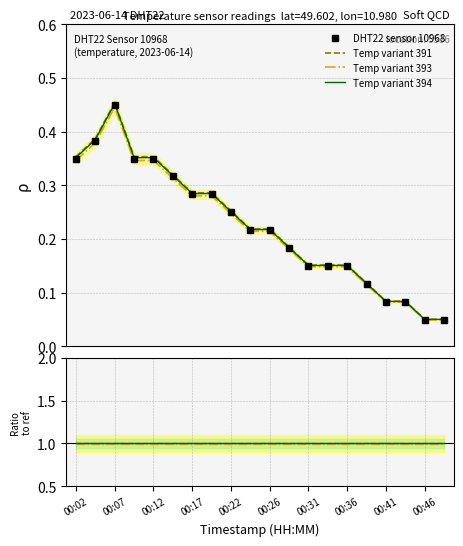

Between 11 and 14, which is larger?

11